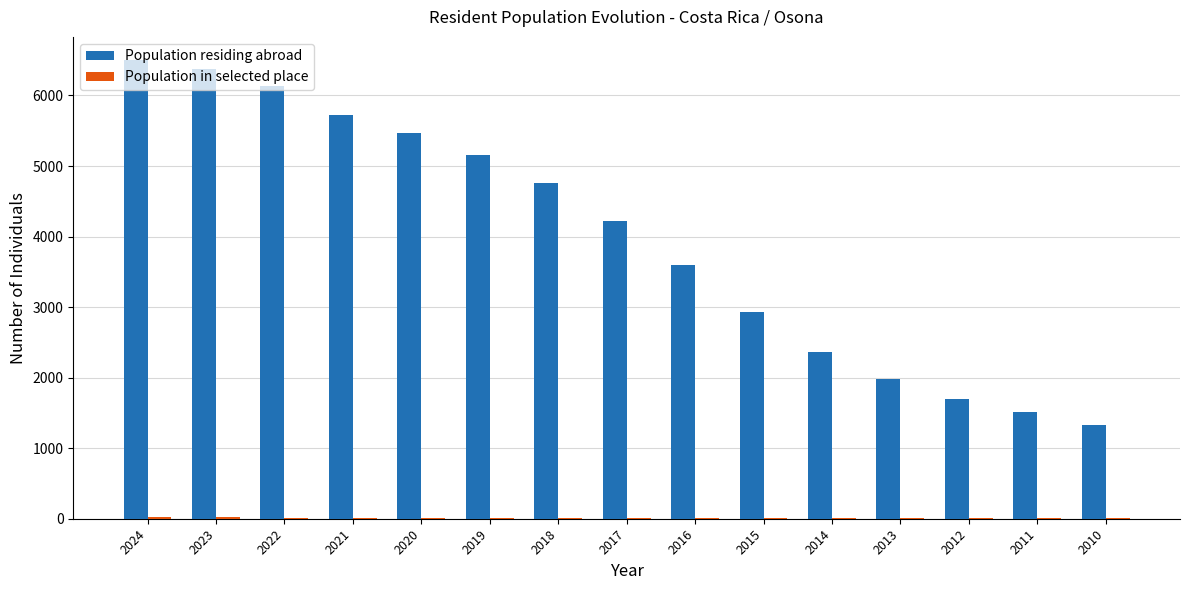

Which series changed the most between 2019 and 2011?

Population residing abroad